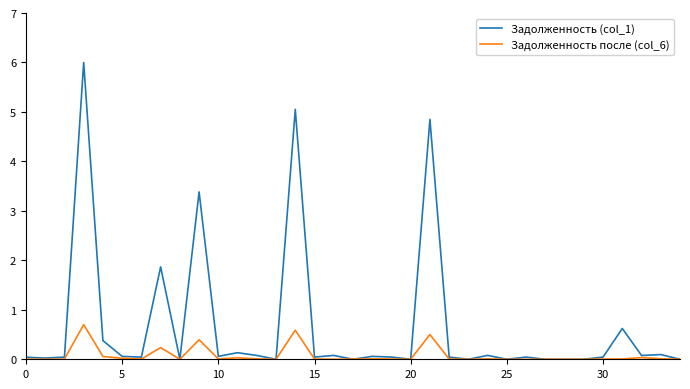

Which series has the largest range (max minus min)?

Задолженность (col_1)